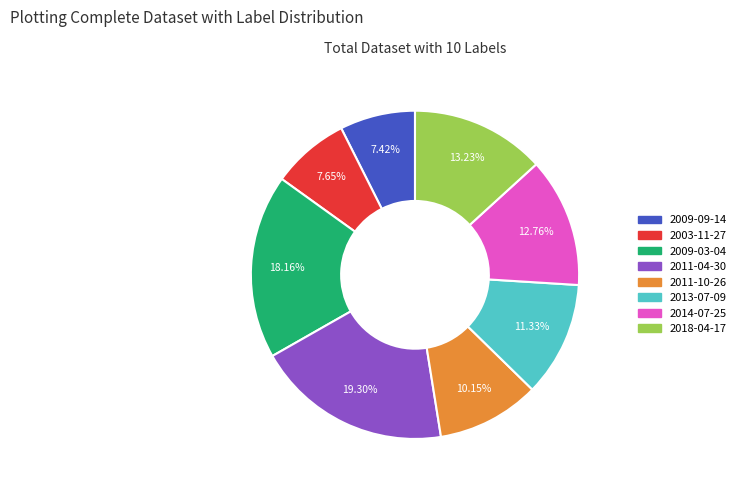

Count the number of slices in the pie.

8